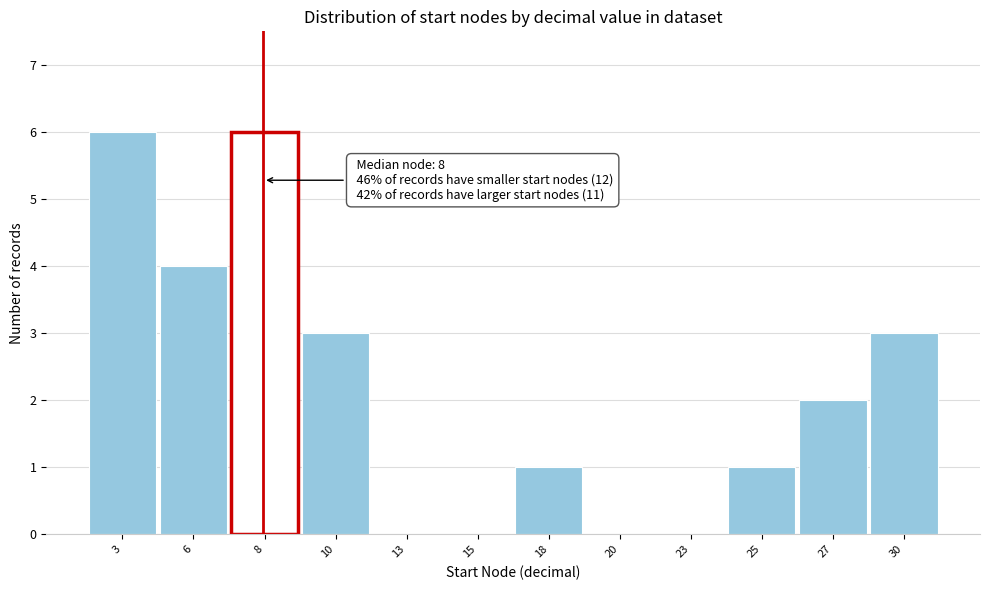

Reading left to right, extract all data points from this chart.

3=6	6=4	8=6	10=3	13=0	15=0	18=1	20=0	23=0	25=1	27=2	30=3